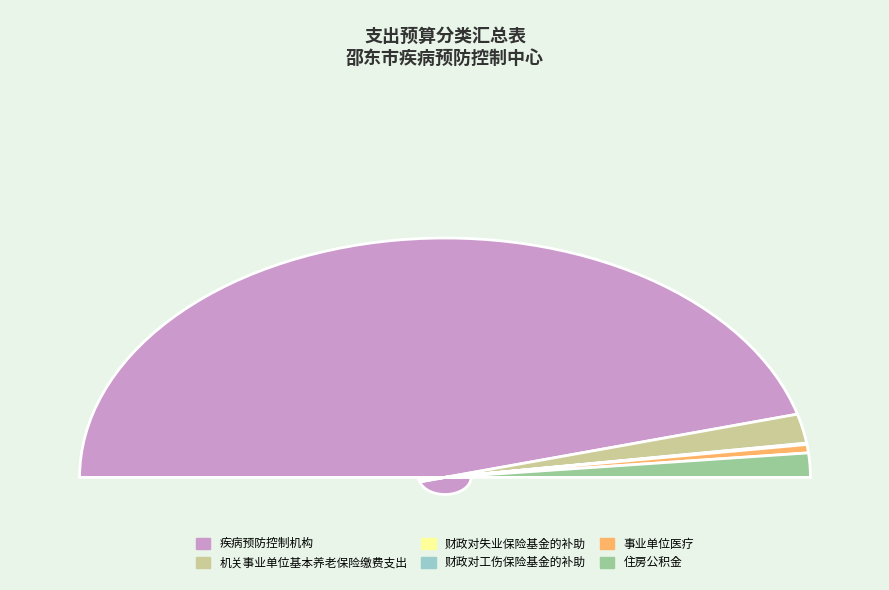

To the nearest percent, what is the average slice percentage?

17%